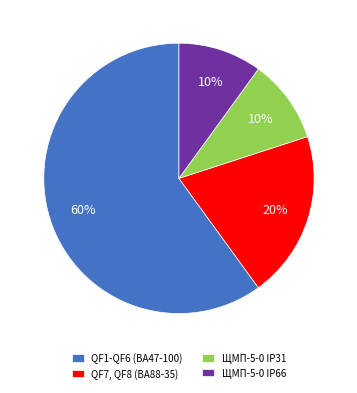

To the nearest percent, what is the average slice percentage?

25%